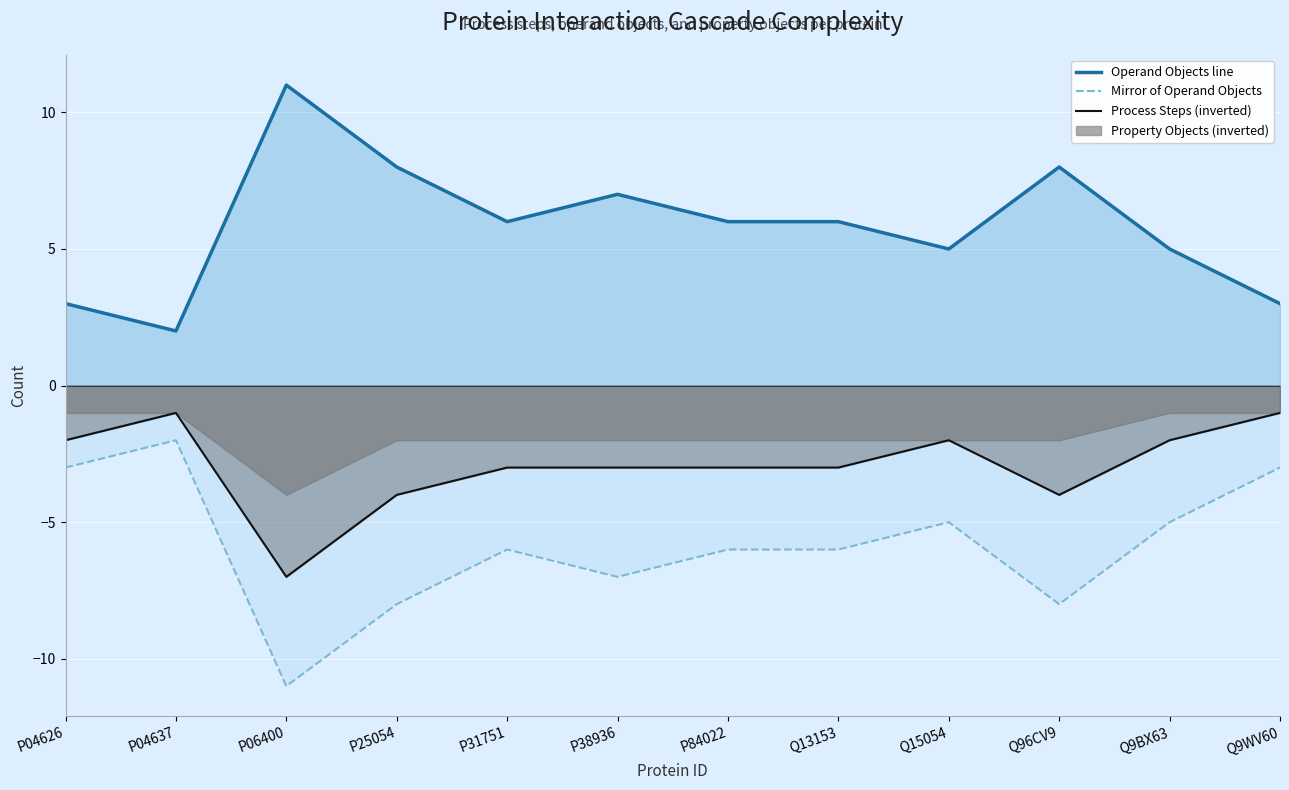

Where does the Mirror of Operand Objects series first go above -6?

P04626